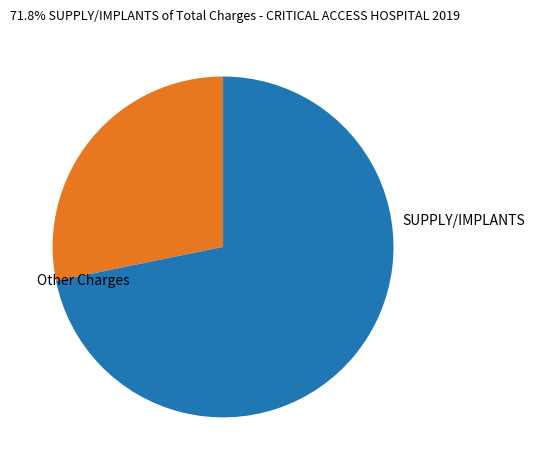

The Other Charges slice represents 28% of the pie. True or false?

True